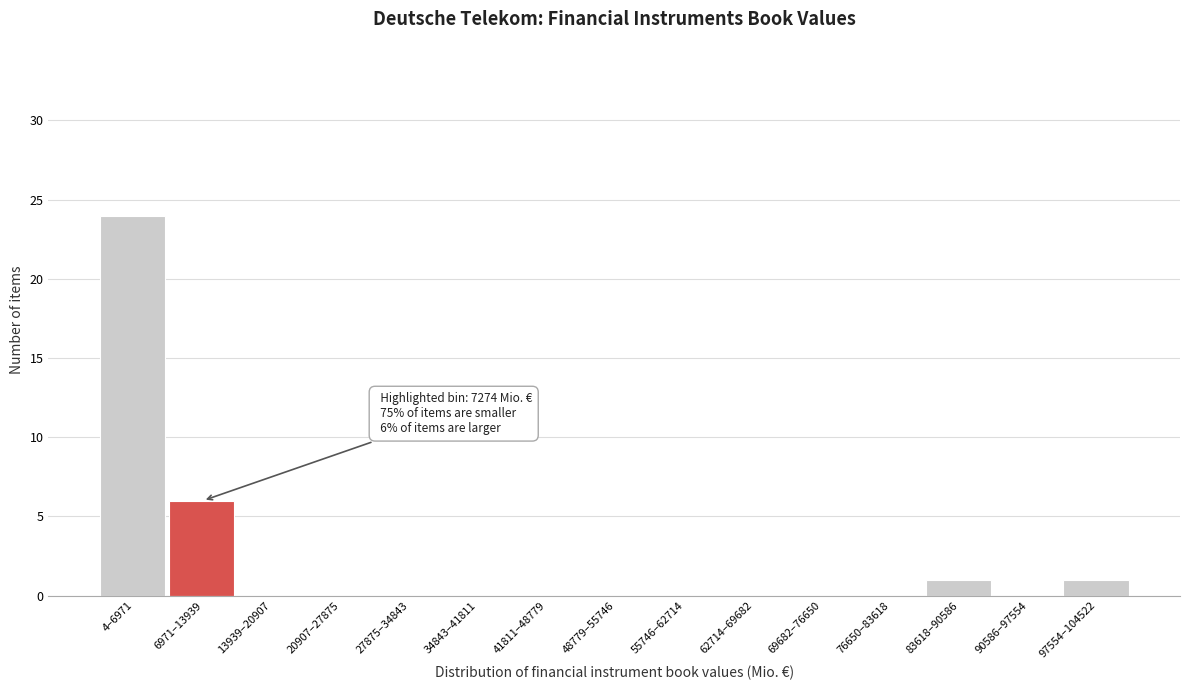

Reading left to right, list all the values displayed in this chart.

4–6971=24	6971–13939=6	13939–20907=0	20907–27875=0	27875–34843=0	34843–41811=0	41811–48779=0	48779–55746=0	55746–62714=0	62714–69682=0	69682–76650=0	76650–83618=0	83618–90586=1	90586–97554=0	97554–104522=1